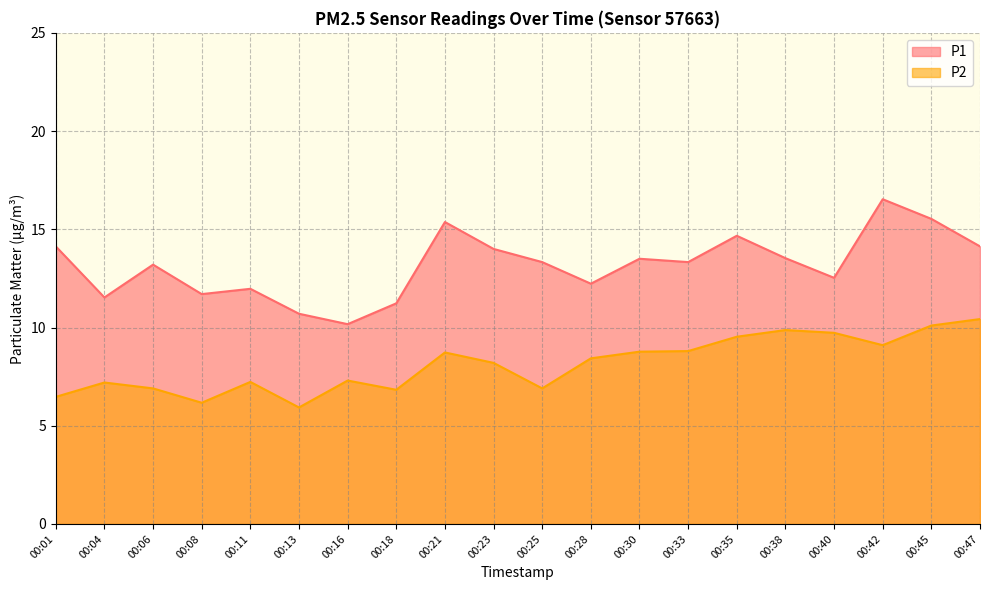

Rank the categories by P2 value from lowest to highest.

00:13, 00:08, 00:01, 00:18, 00:06, 00:25, 00:04, 00:11, 00:16, 00:23, 00:28, 00:21, 00:30, 00:33, 00:42, 00:35, 00:40, 00:38, 00:45, 00:47